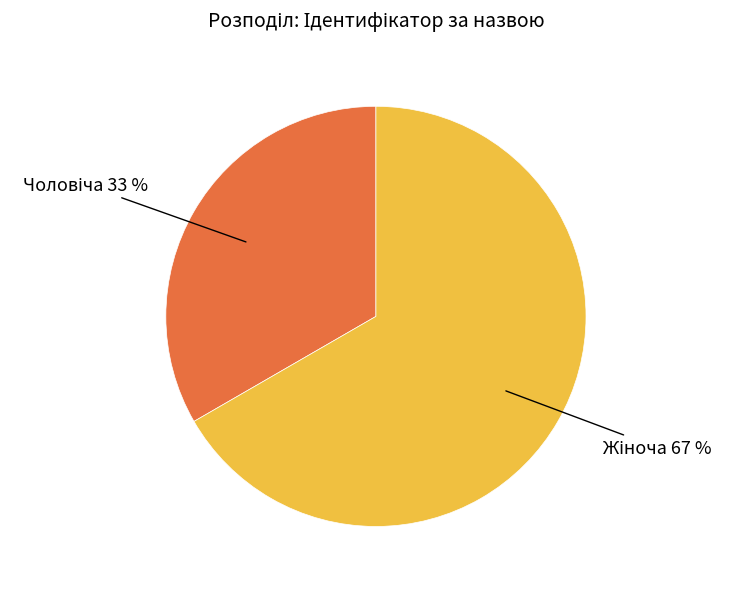

To the nearest percent, what is the average slice percentage?

50%